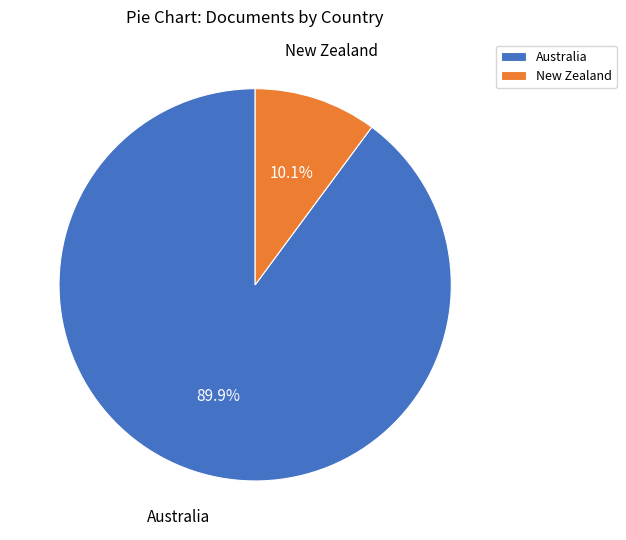

Approximately how many times larger is the value at Australia compared to New Zealand?

8.9